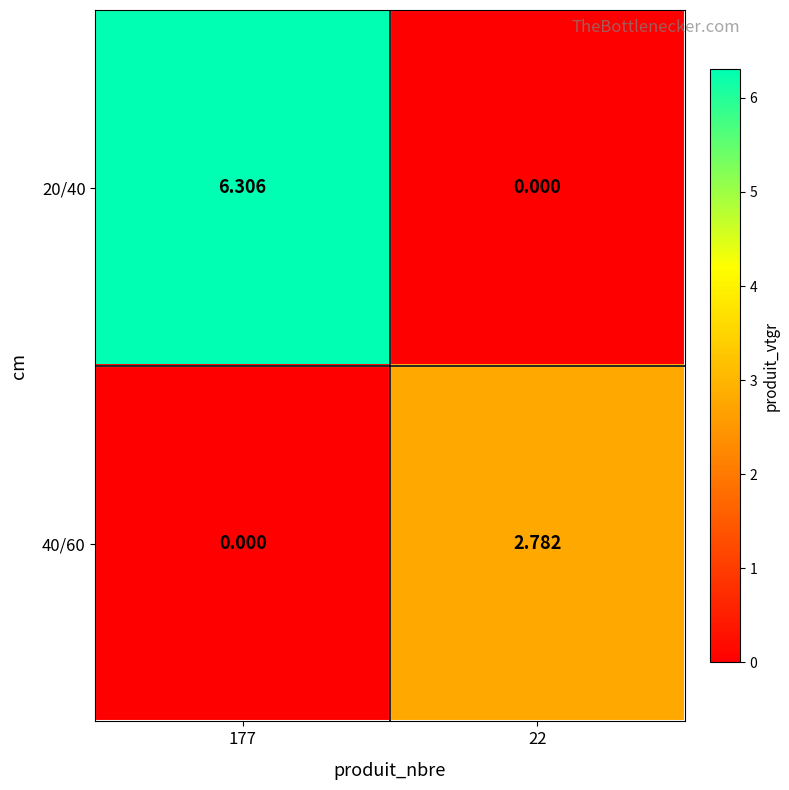

Between 177 and 22, which series saw the biggest shift?

20/40